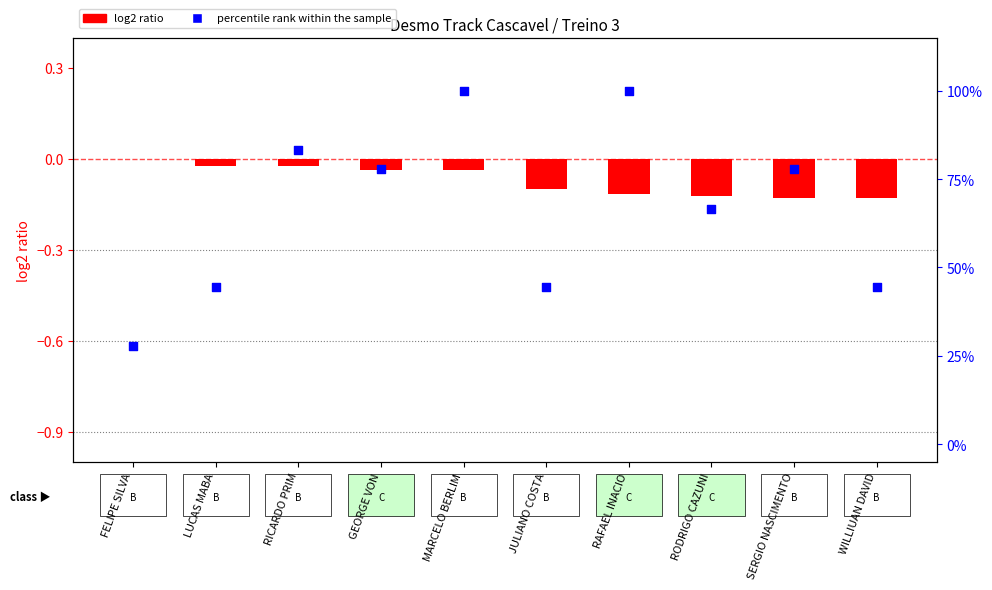

What are all the series names shown in the legend?

log2 ratio, percentile rank within the sample